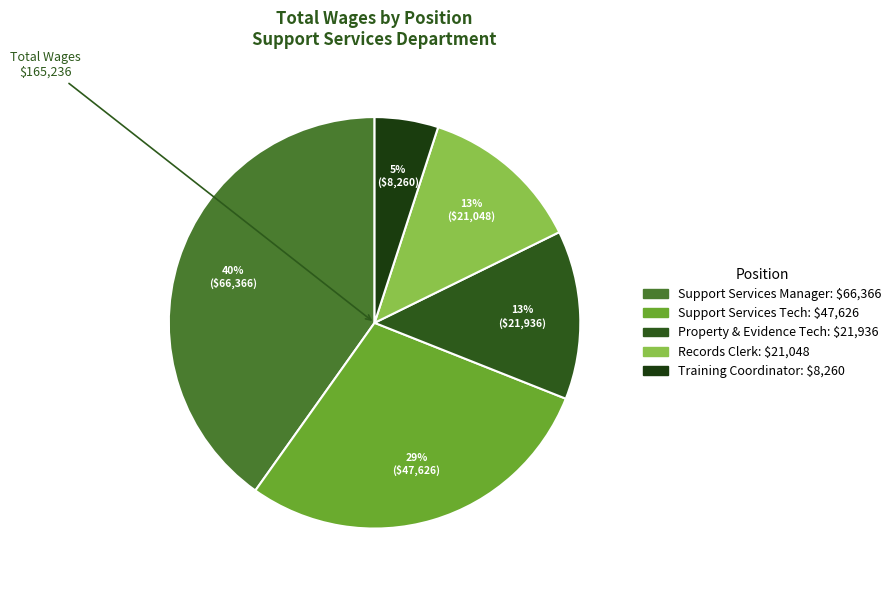

What percentage is the Support Services Tech slice, to the nearest percent?

29%